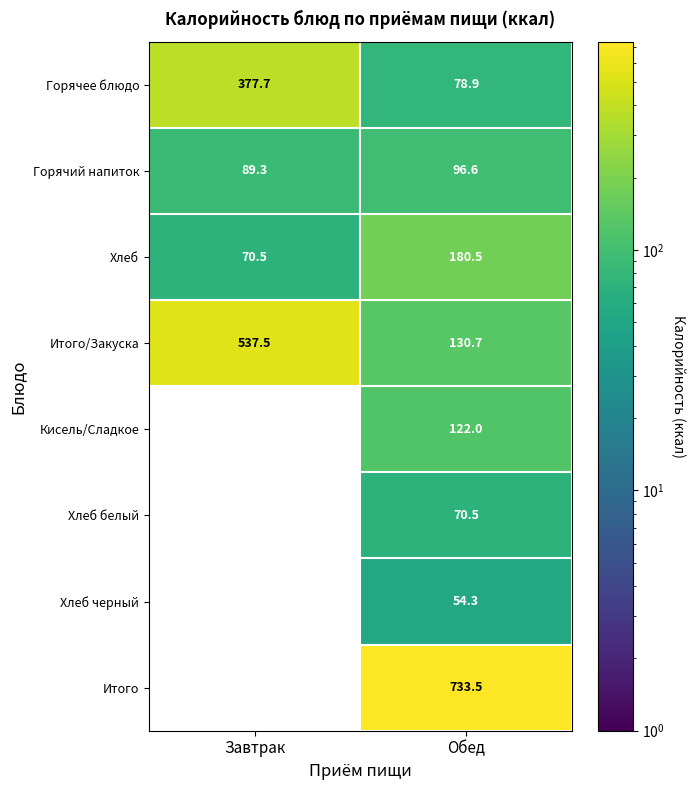

How many data points in Горячий напиток are less than 96?

1